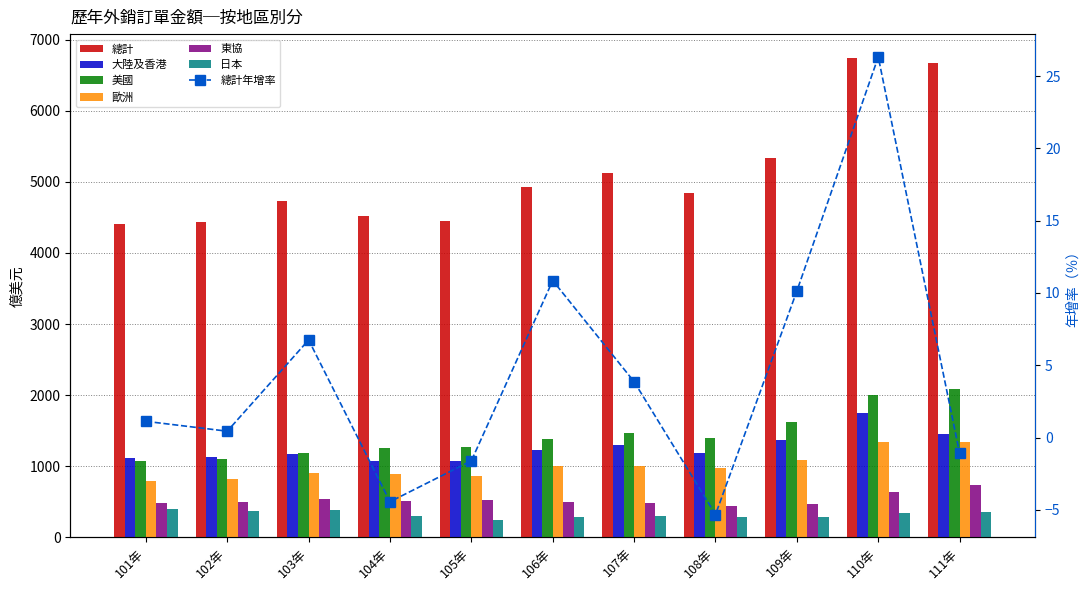

What is the label of the 9th bar from the right?

103年